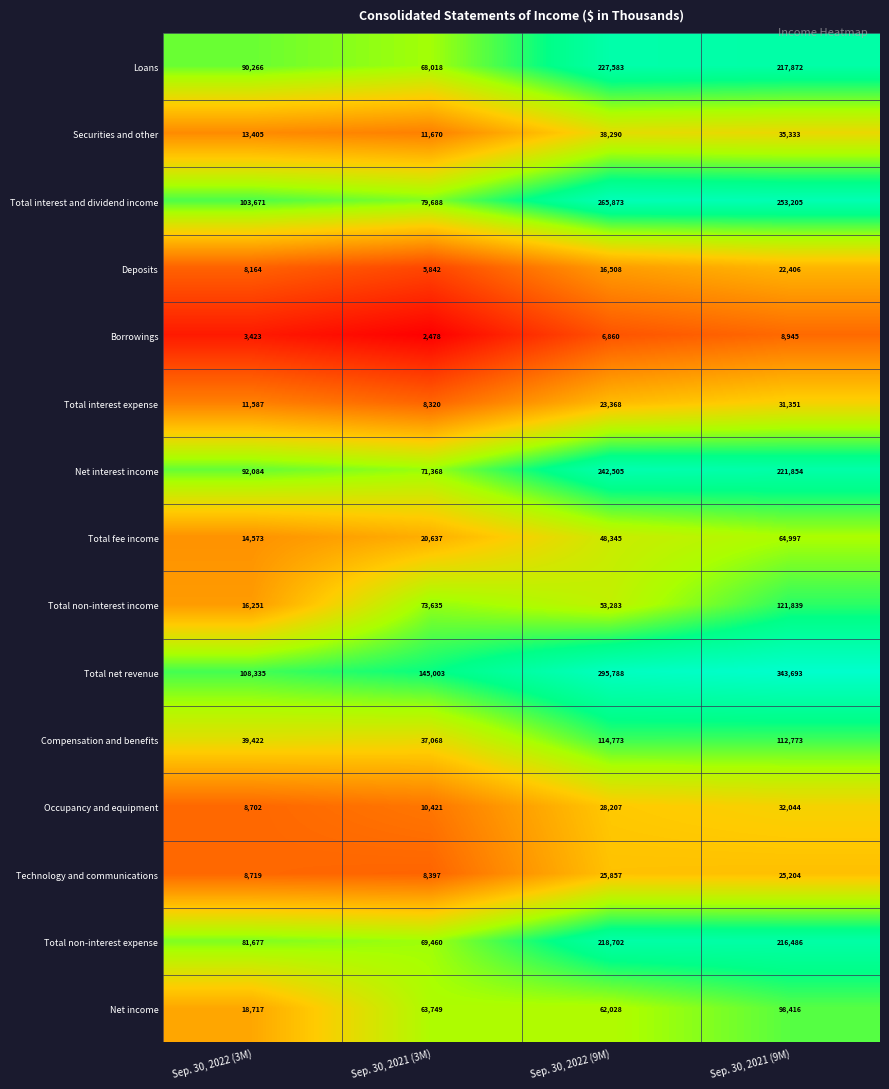

Rank the series by their maximum value, from lowest to highest.

Borrowings, Deposits, Technology and communications, Total interest expense, Occupancy and equipment, Securities and other, Total fee income, Net income, Compensation and benefits, Total non-interest income, Total non-interest expense, Loans, Net interest income, Total interest and dividend income, Total net revenue